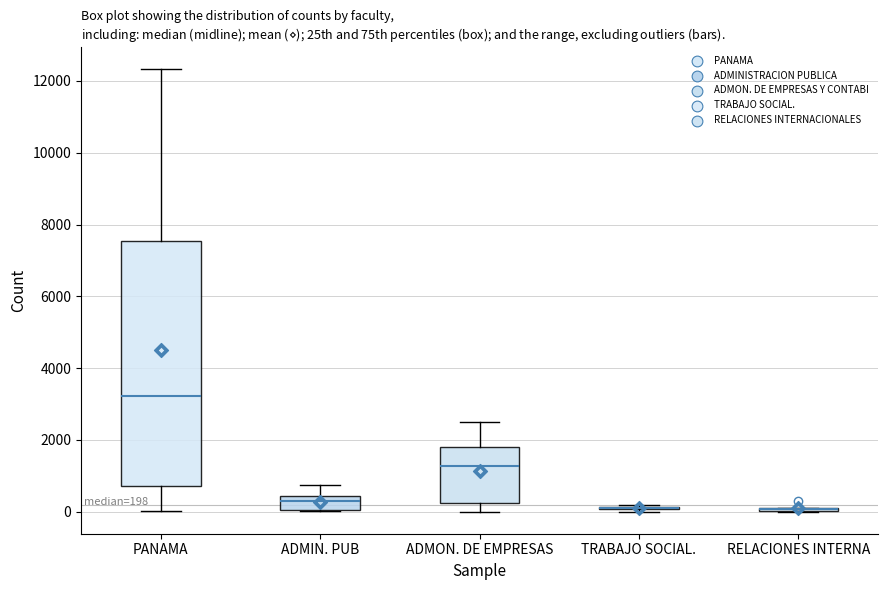

Comparing the boxes themselves (not the whiskers), which one is the tallest?

PANAMA